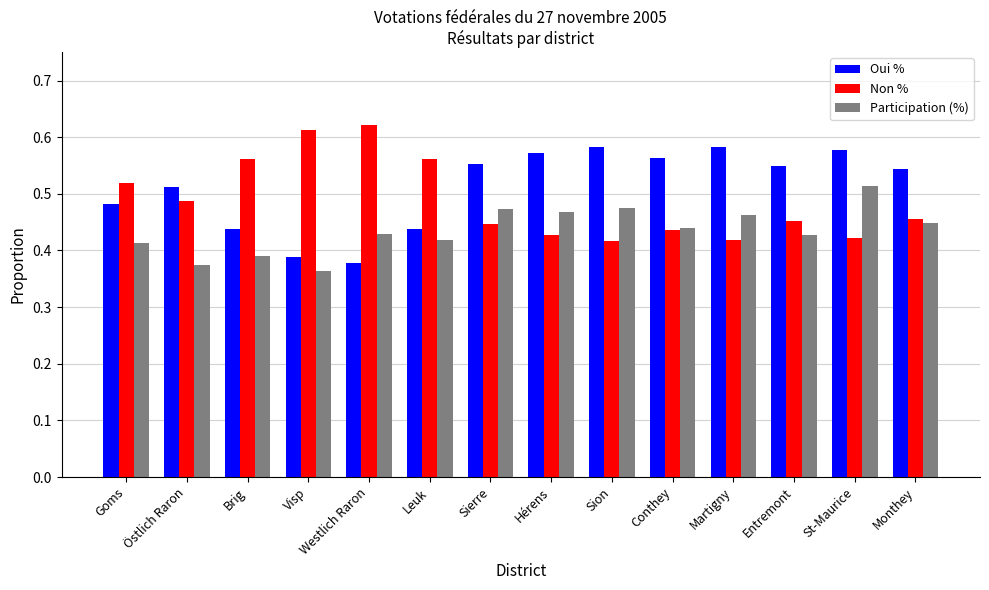

What is the total value across all series at Westlich Raron?

1.4